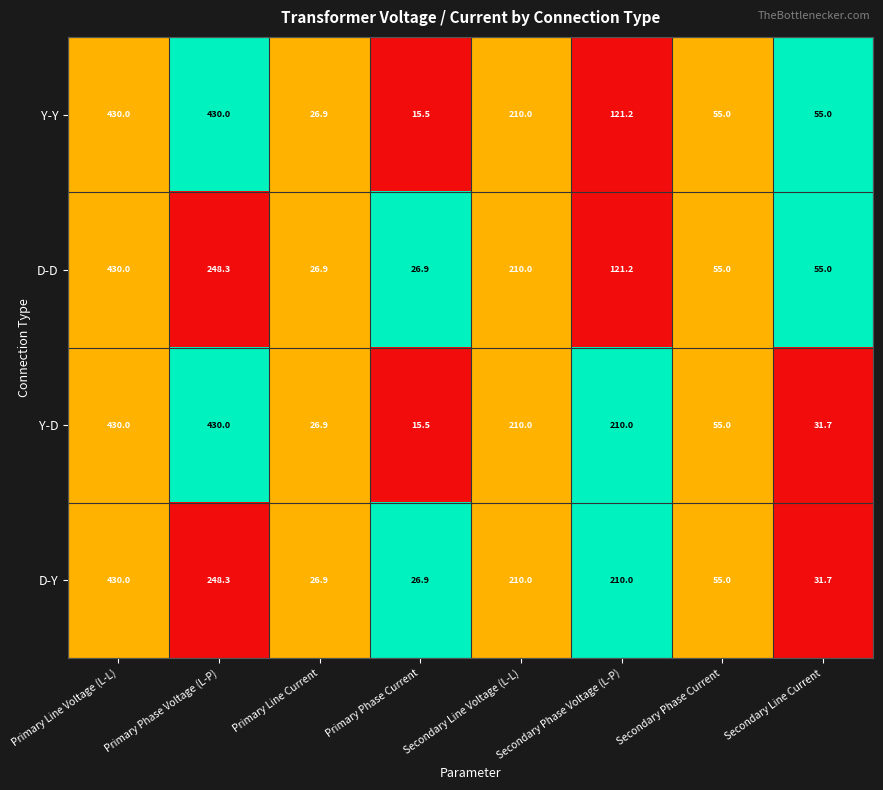

What is the difference between the D-Y values at Primary Line Voltage (L-L) and Primary Phase Current?

403.1